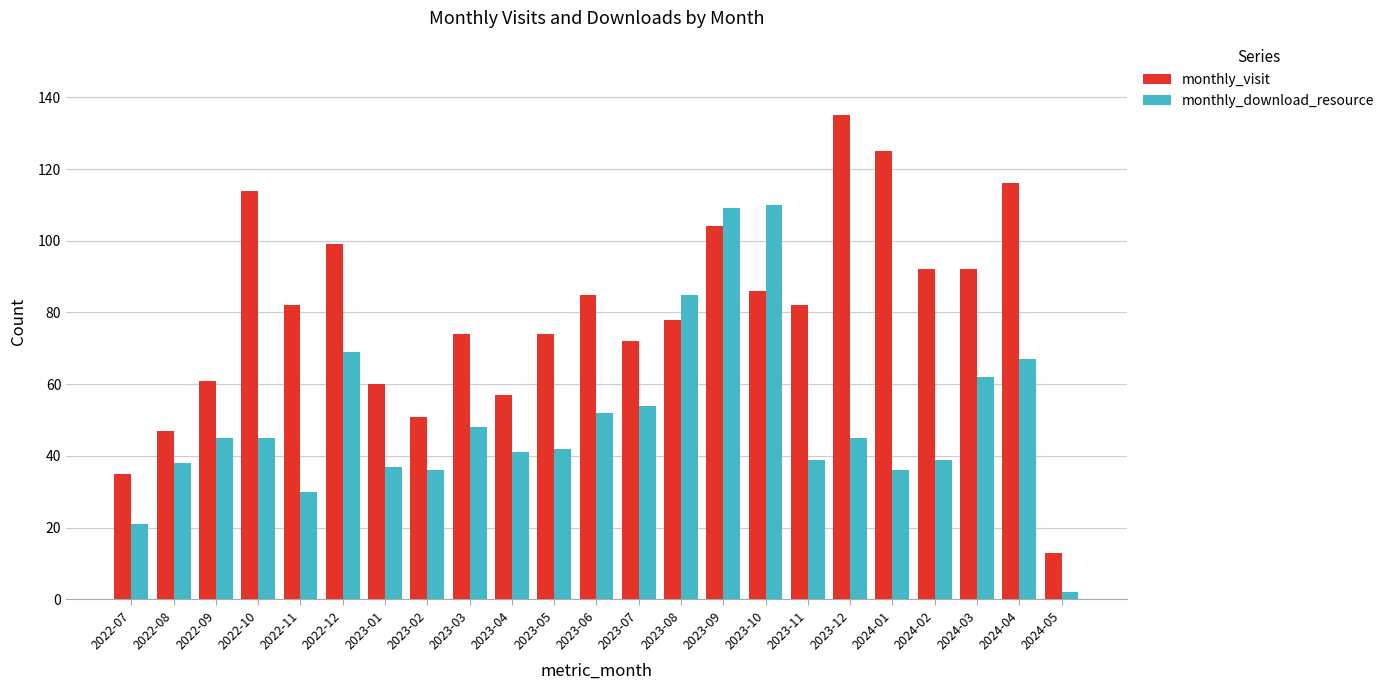

What value does the monthly_download_resource series have at 2023-11?

39